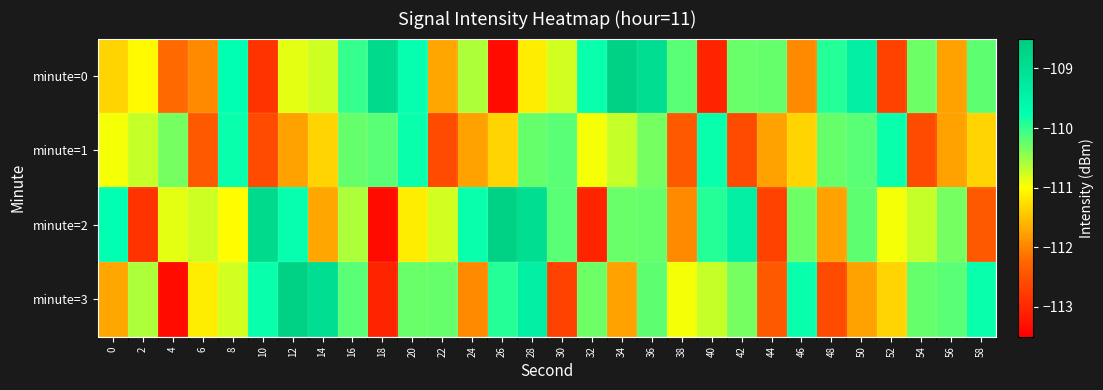

How many data points does each series have?

30